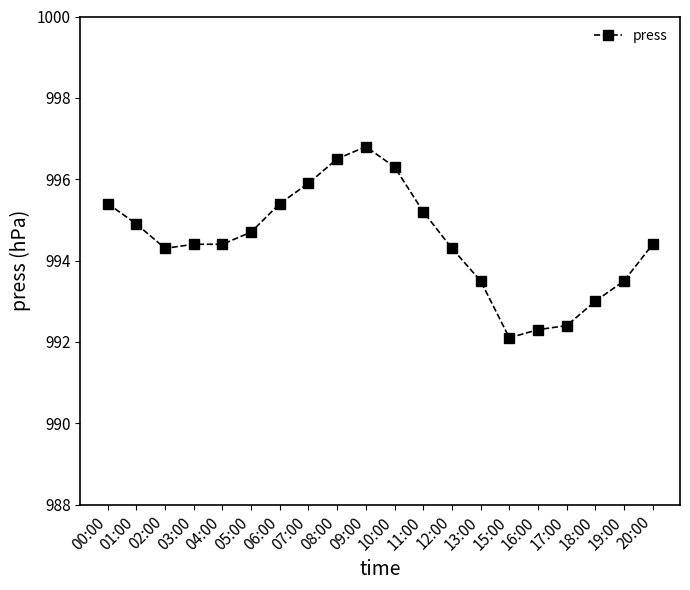

What is the difference between the maximum and minimum values?

4.7